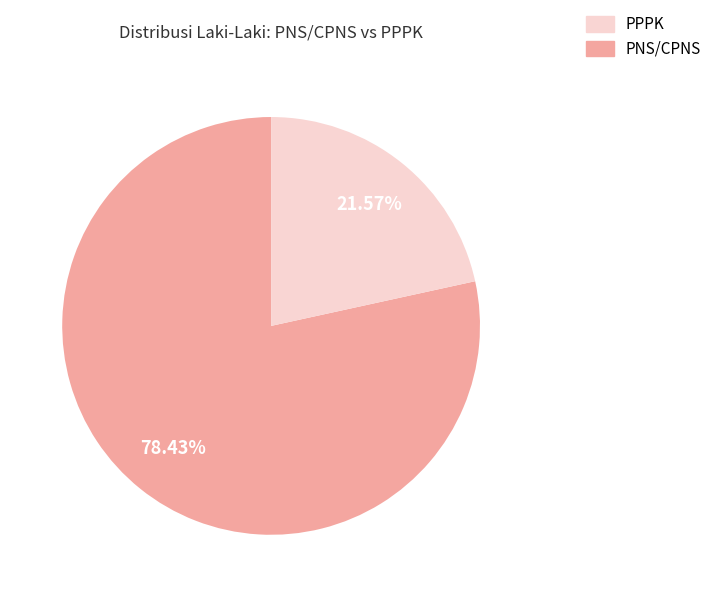

Does any single category account for the majority?

Yes